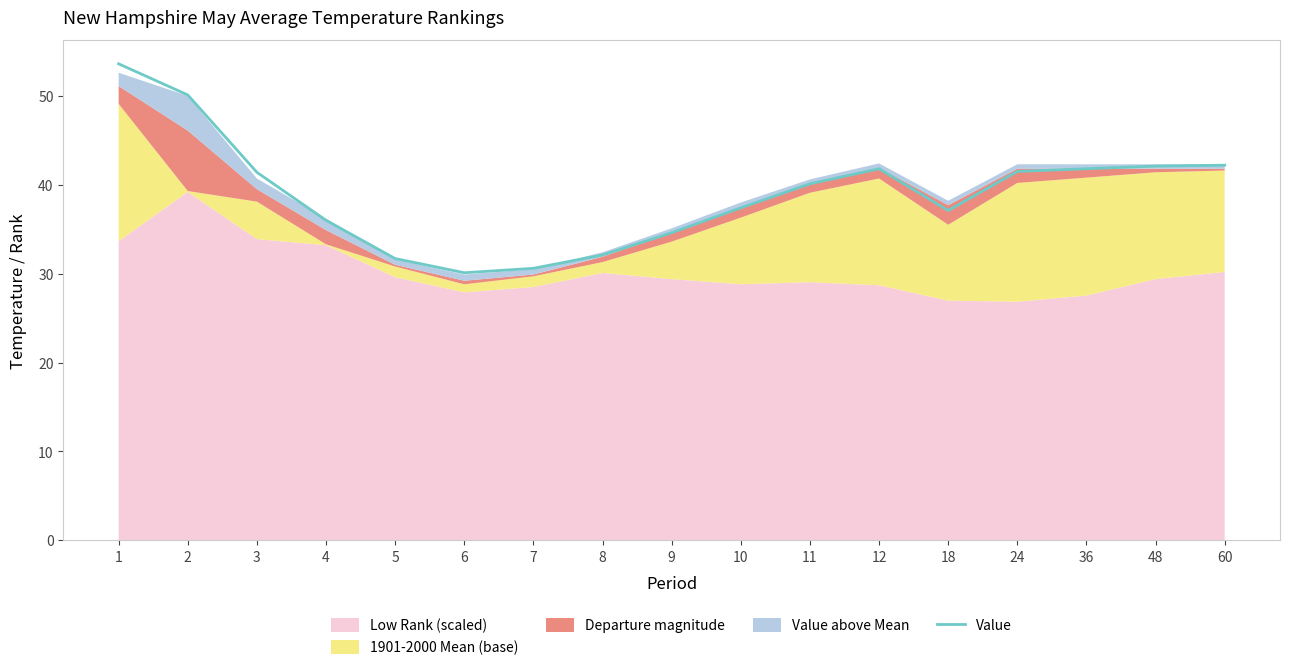

Reading left to right, transcribe all the data shown in this chart.

53.6	50.1	41.4	36.0	31.7	30.1	30.6	32.1	34.6	37.4	40.1	41.8	37.1	41.5	41.8	42.1	42.2